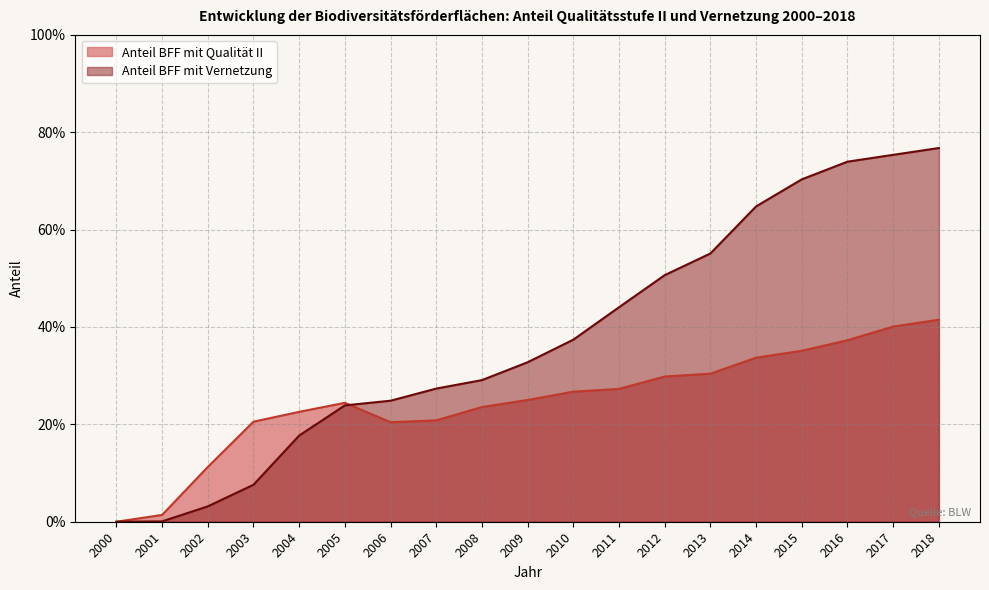

How many data points in Anteil BFF mit Qualität II are above 0?

18